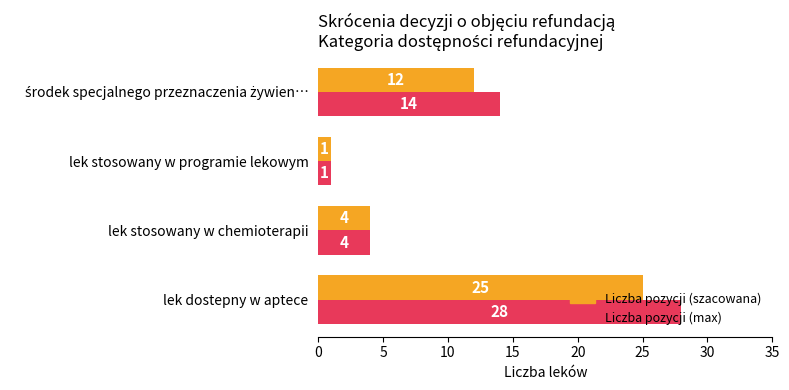

At which category is the sum across all series the highest?

lek dostepny w aptece